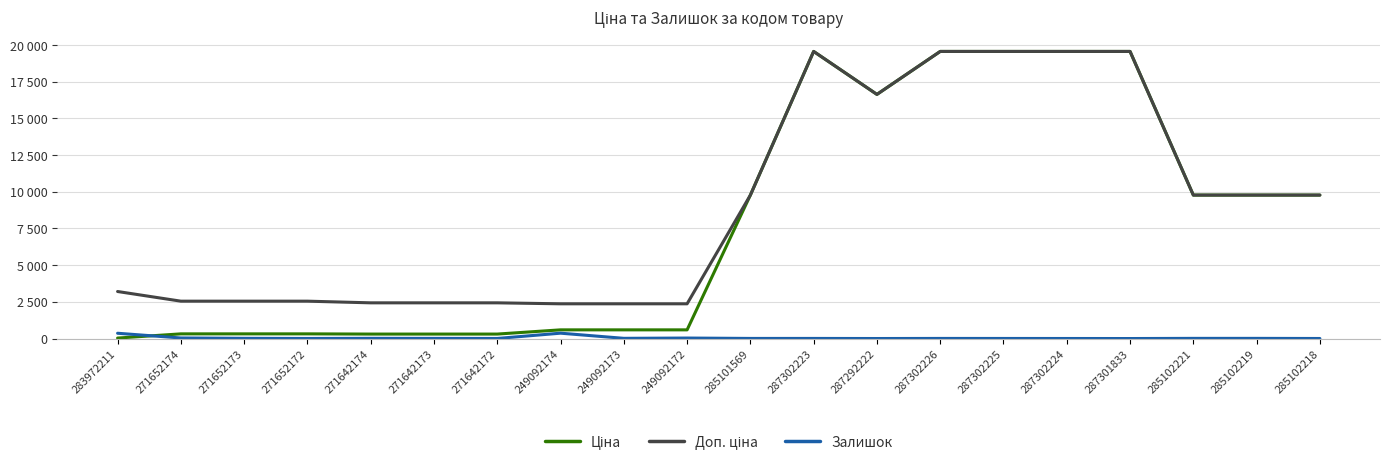

What is the spread (max minus min) of values at 285102218?

9772.5